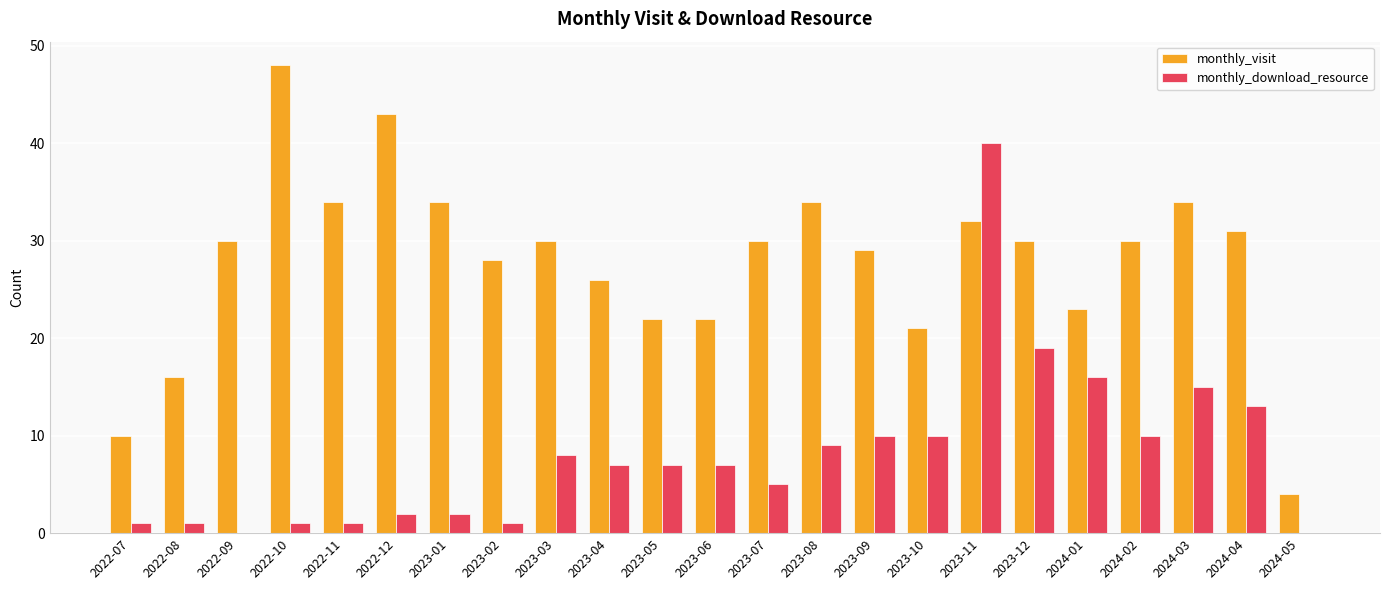

Which category has the highest value across all series?

2022-10